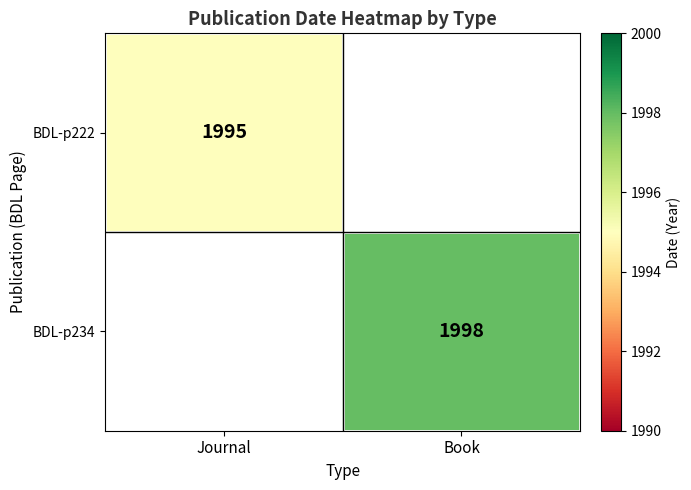

True or false: BDL-p222 has a value of 1995 at Journal.

True